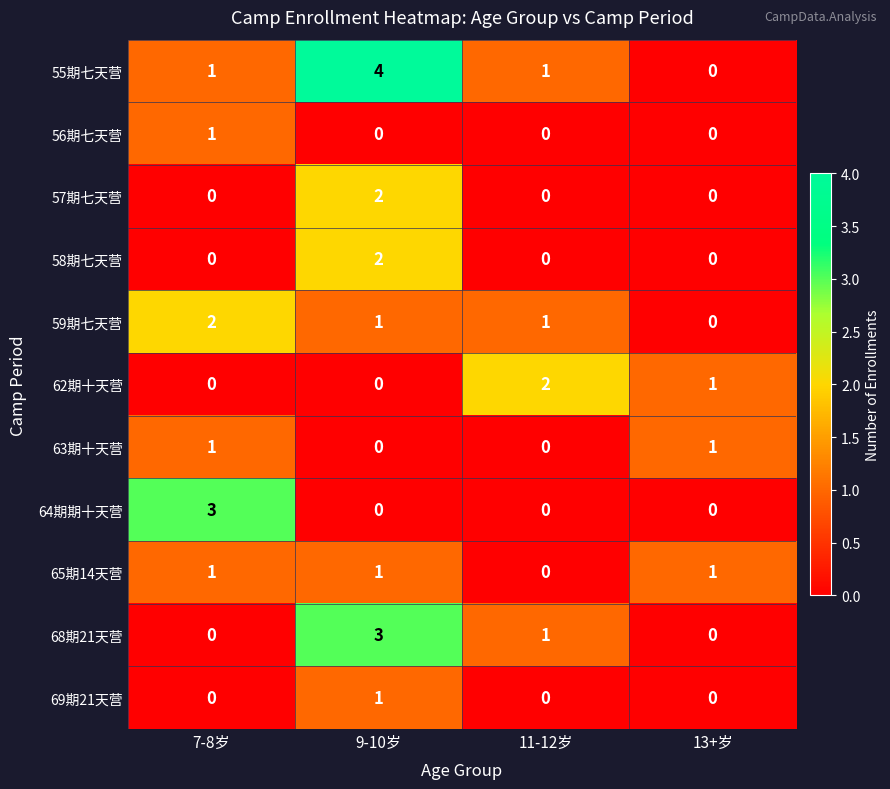

Which category has the highest value in the 56期七天营 series?

7-8岁